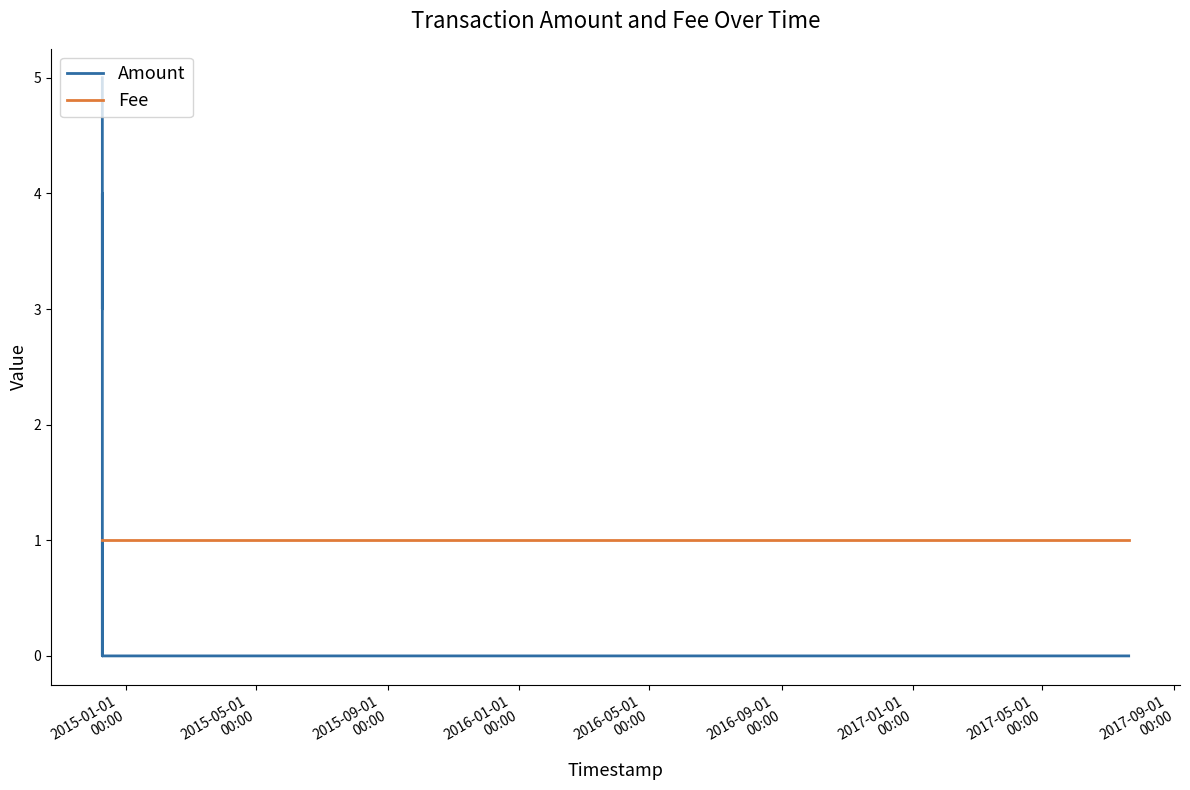

How many lines are shown in the chart?

2